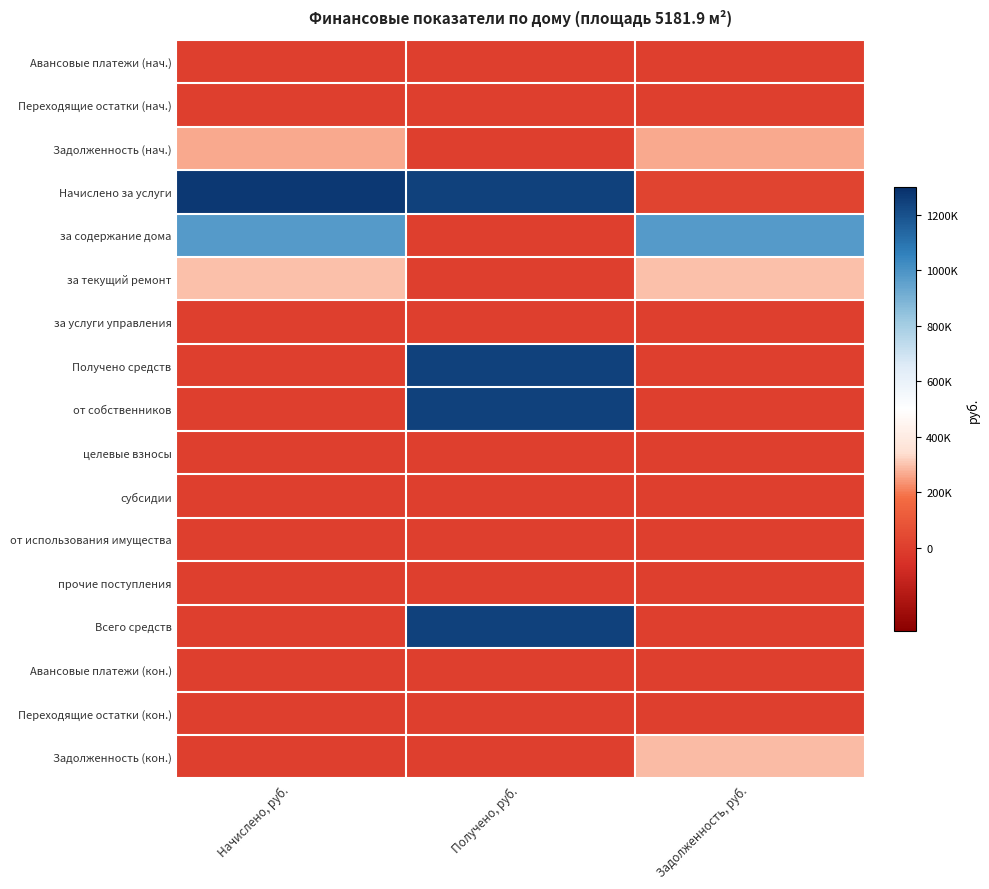

What is the maximum value shown in the chart?

1270102.4